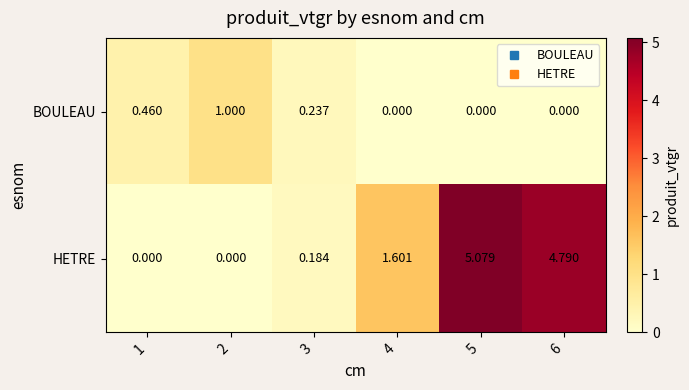

Count the number of data series in this chart.

2